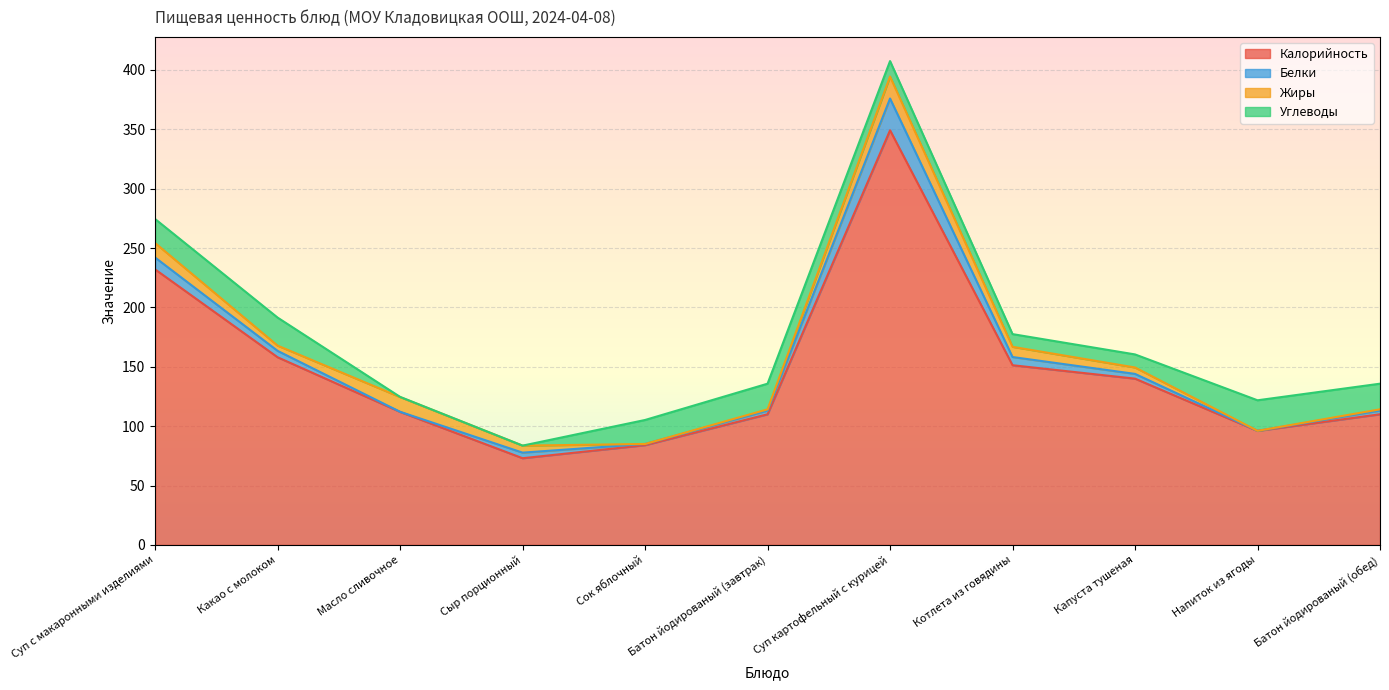

What is the label of the 3rd point from the right?

Капуста тушеная